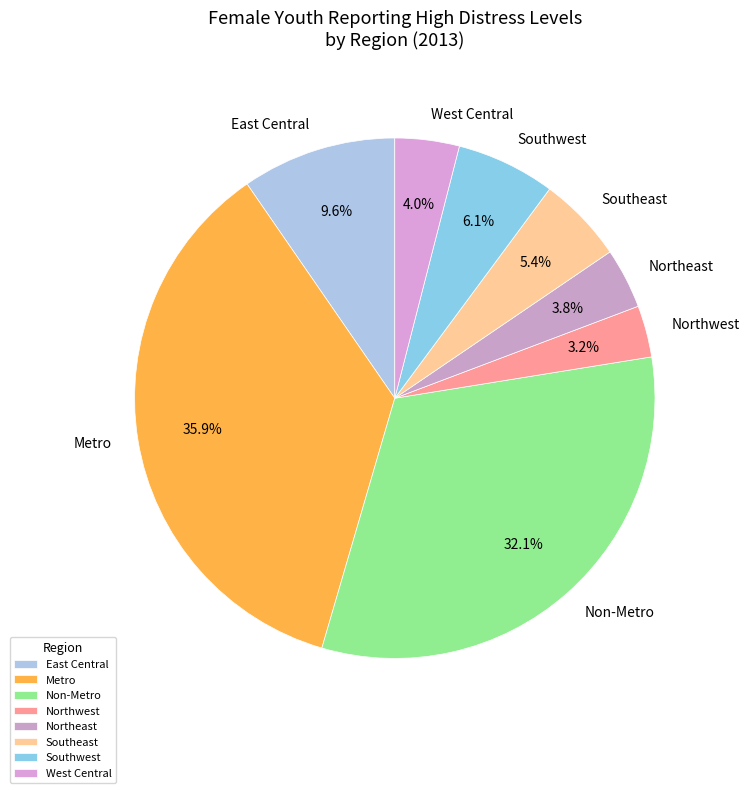

The Northeast slice represents 9% of the pie. True or false?

False